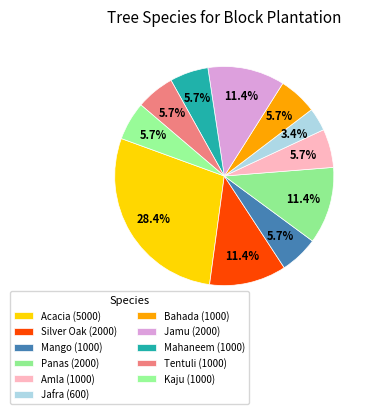

What percentage is the Tentuli slice, to the nearest percent?

6%